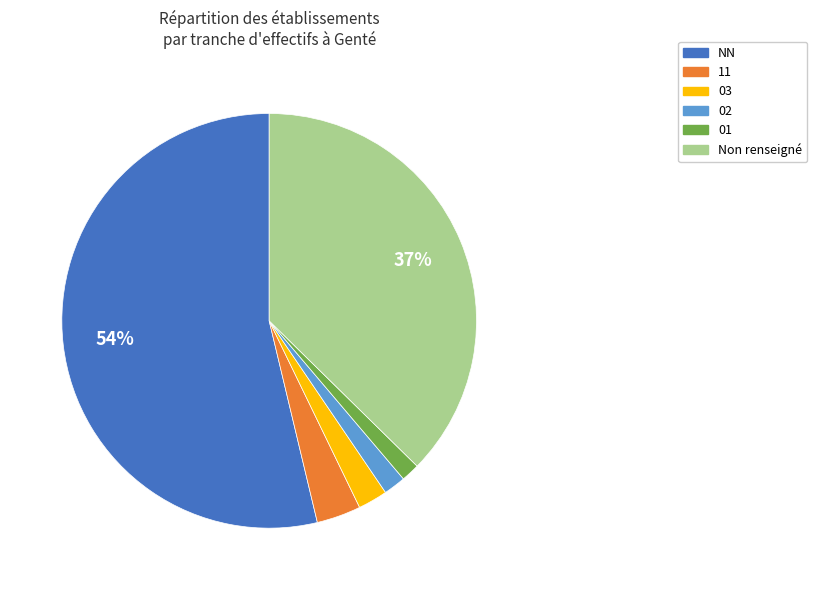

To the nearest percent, what is the average slice percentage?

17%